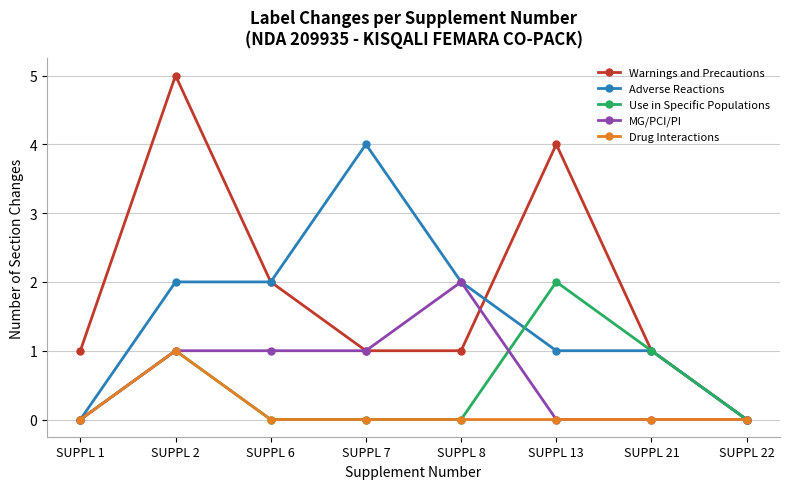

At which category does the chart reach its peak across all series?

SUPPL 2